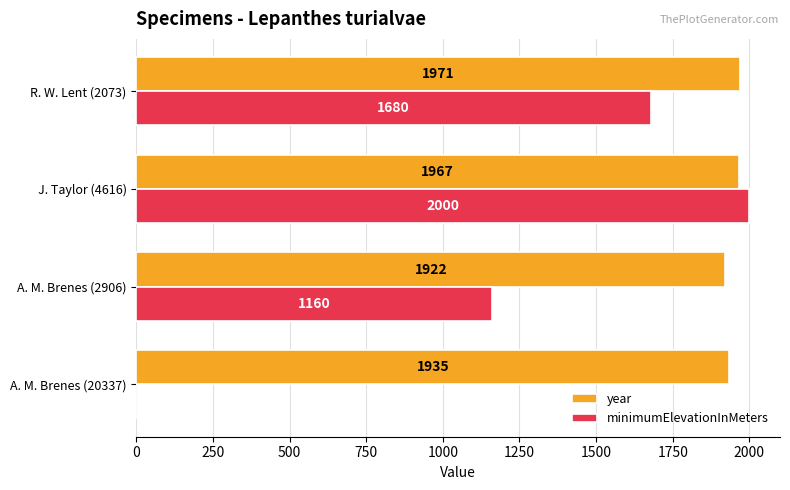

Read the year value at A. M. Brenes (2906), to the nearest 10.

1920